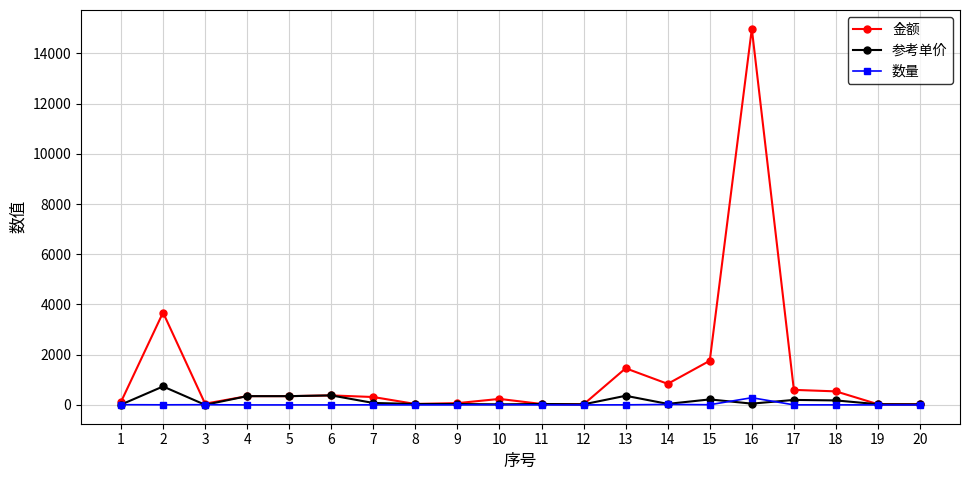

At which category is the sum across all series the highest?

16